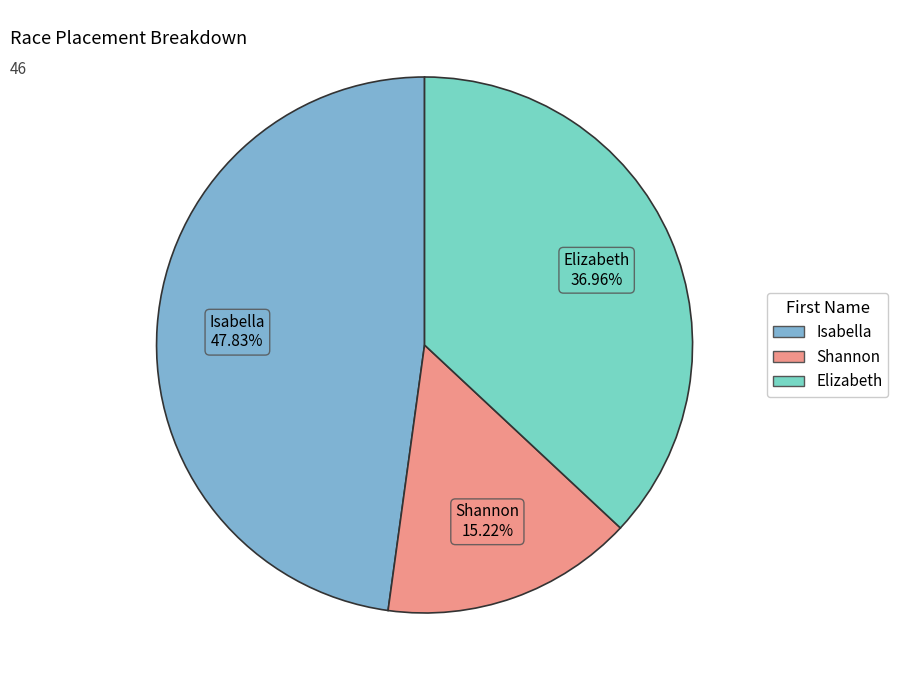

Does any single category account for the majority?

No